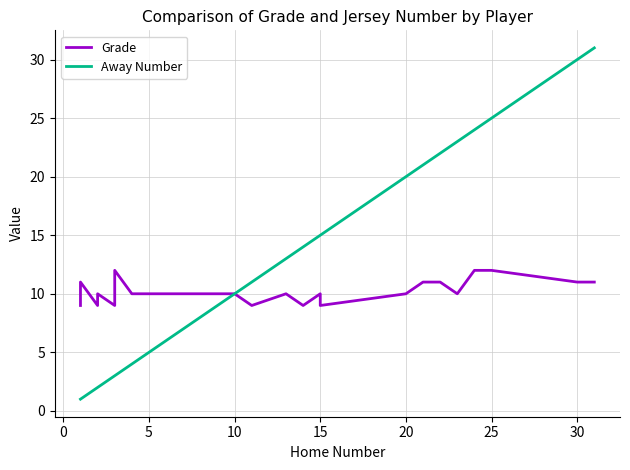

What is the average value of the Away Number series?

12